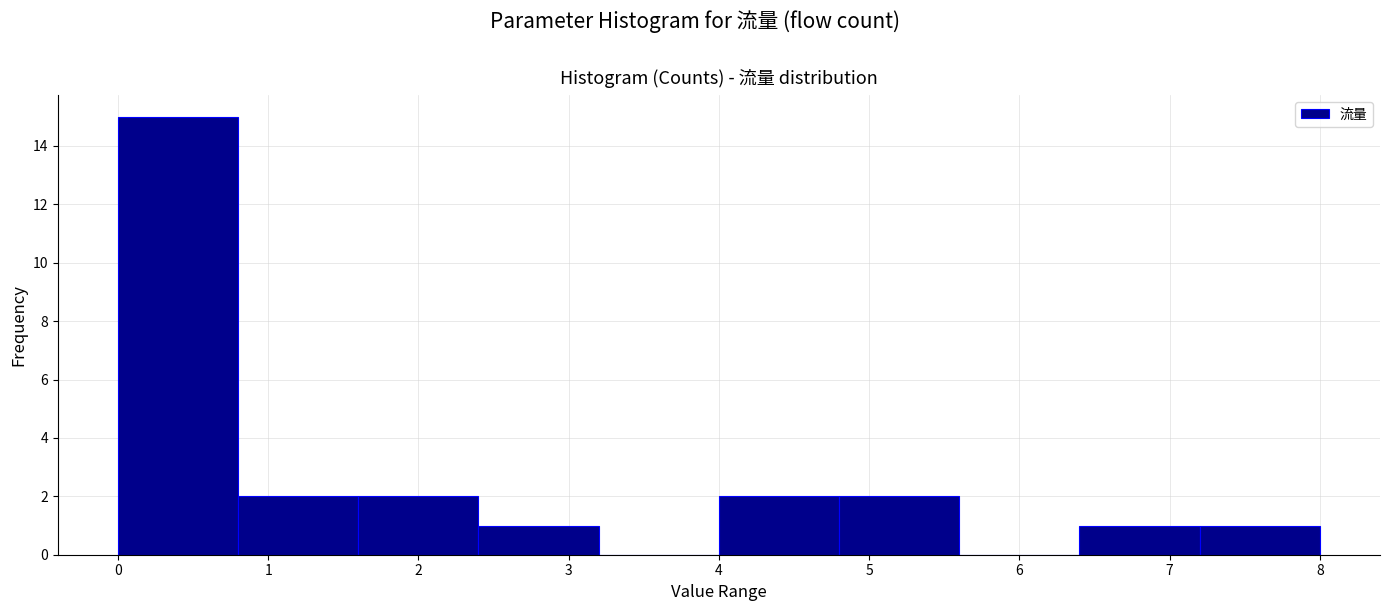

Reading left to right, list every bar in this chart as the range it spans on the x-axis followed by its height. The values are not printed on the chart, so give them approximately, as read against the axis.

0.0 to 0.8: 15
0.8 to 1.6: 2
1.6 to 2.4: 2
2.4 to 3.2: 1
3.2 to 4.0: 0
4.0 to 4.8: 2
4.8 to 5.6: 2
5.6 to 6.4: 0
6.4 to 7.2: 1
7.2 to 8.0: 1